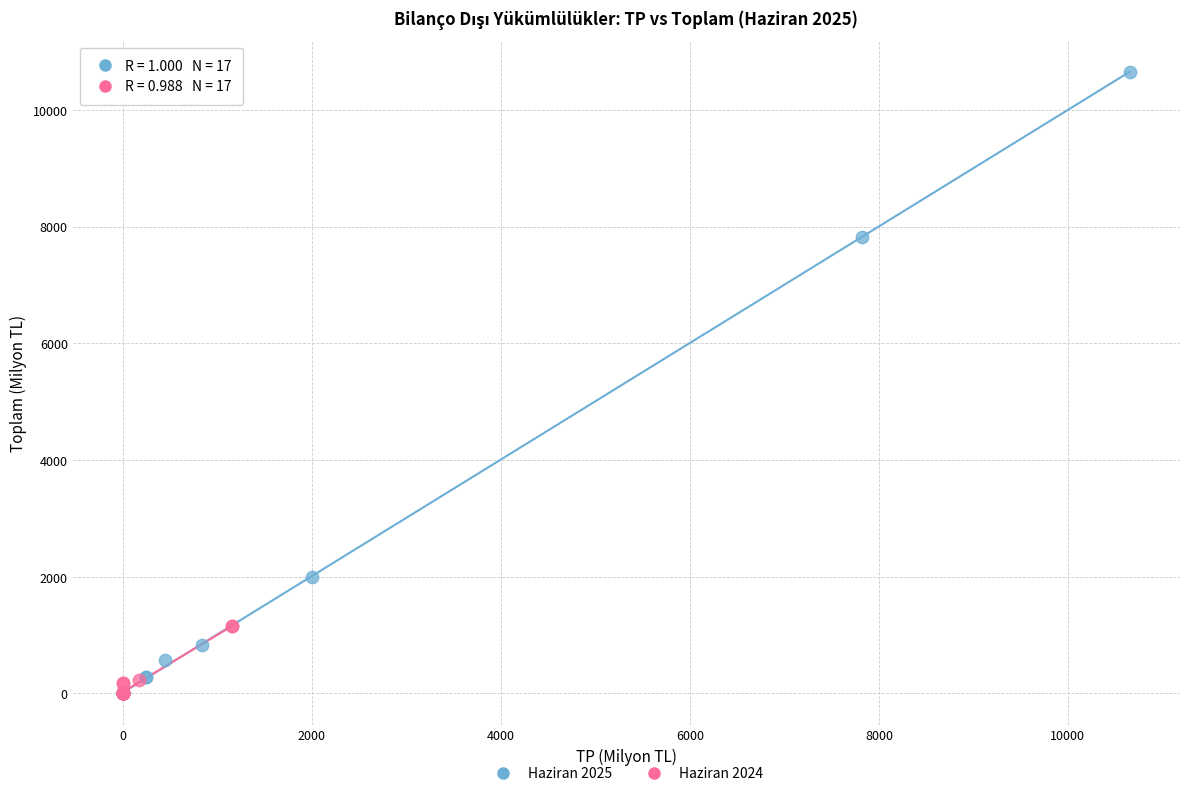

Which series has the widest spread of Y values?

Haziran 2025